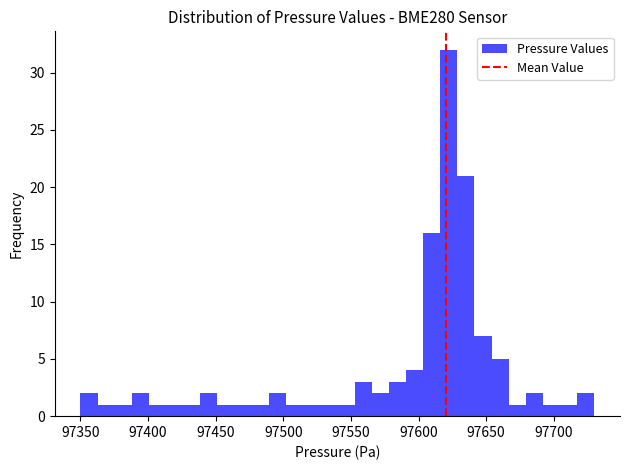

Around what value on the x-axis is the tallest bar? Give the approximate position of its centre, as read against the axis.

97620